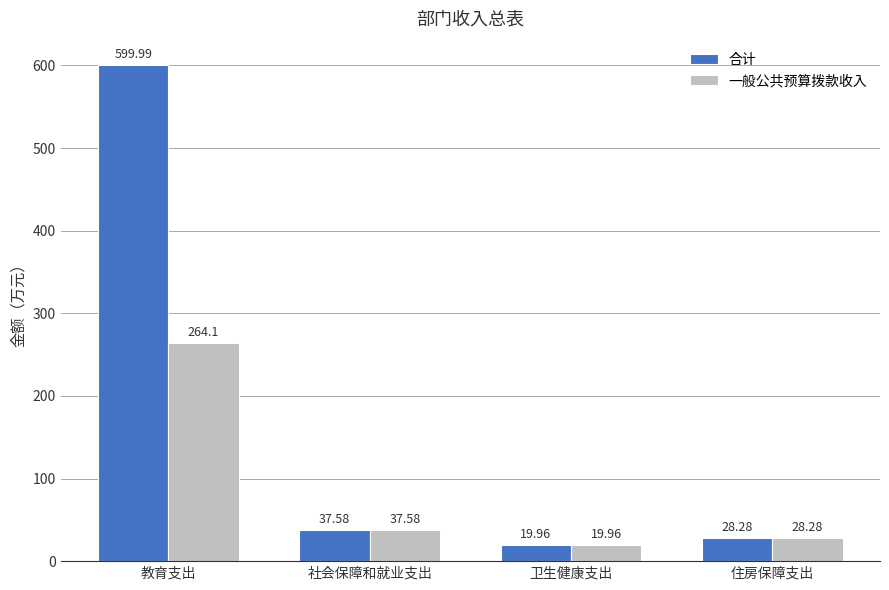

What is the difference between the maximum and minimum values in the 一般公共预算拨款收入 series?

244.1